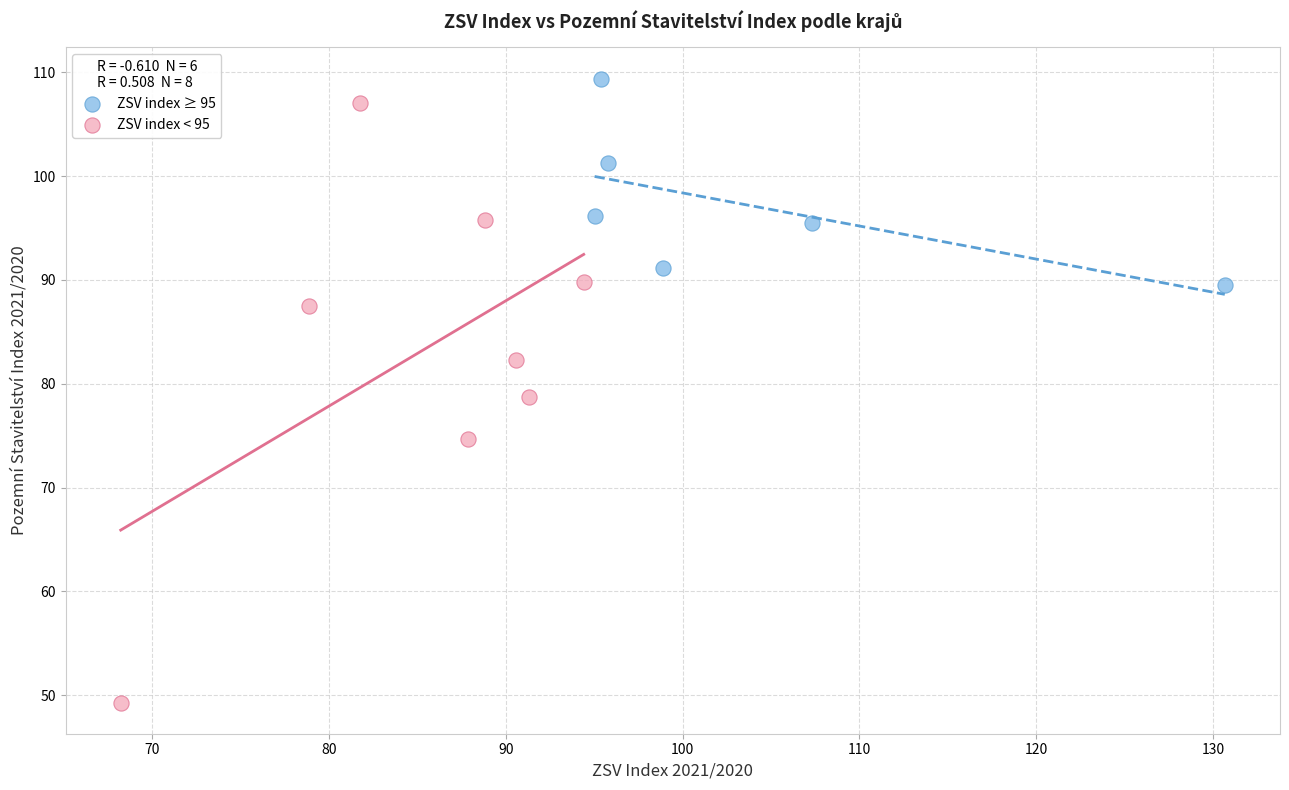

Which series reaches the minimum Y coordinate?

ZSV index < 95